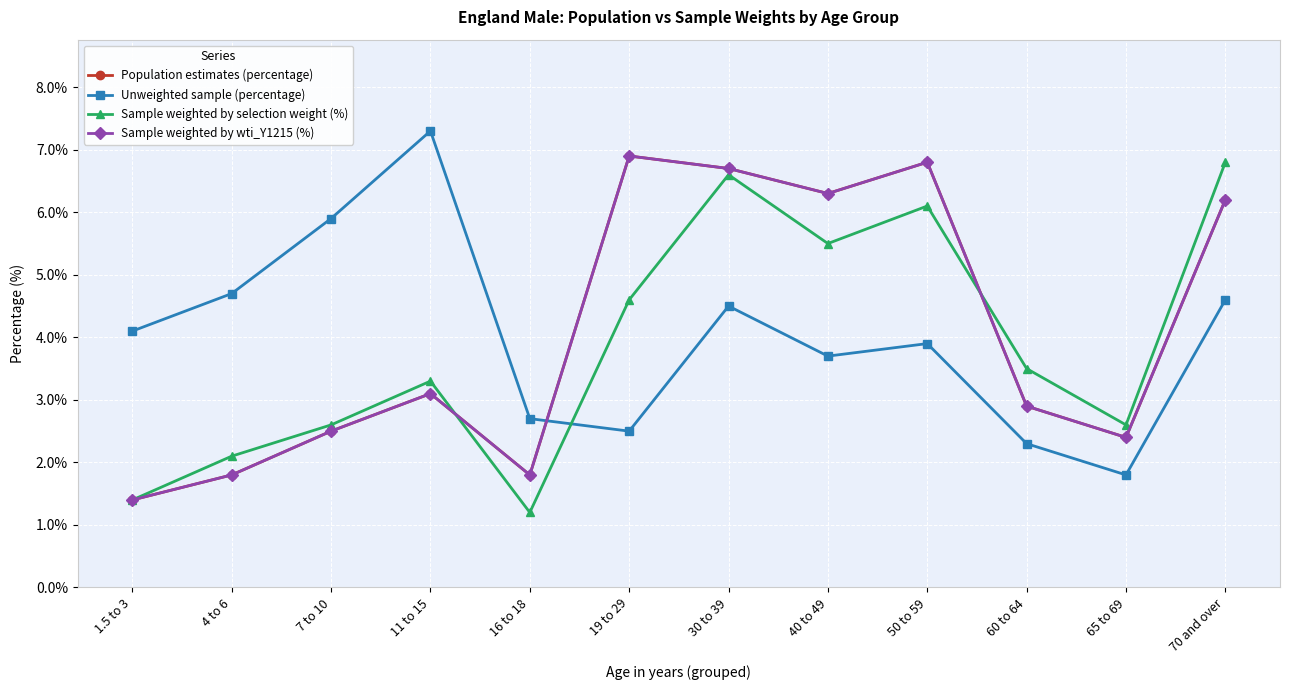

Reading right to left, transcribe all the data shown in this chart.

Population estimates (percentage): 70 and over=6.2	65 to 69=2.4	60 to 64=2.9	50 to 59=6.8	40 to 49=6.3	30 to 39=6.7	19 to 29=6.9	16 to 18=1.8	11 to 15=3.1	7 to 10=2.5	4 to 6=1.8	1.5 to 3=1.4
Unweighted sample (percentage): 70 and over=4.6	65 to 69=1.8	60 to 64=2.3	50 to 59=3.9	40 to 49=3.7	30 to 39=4.5	19 to 29=2.5	16 to 18=2.7	11 to 15=7.3	7 to 10=5.9	4 to 6=4.7	1.5 to 3=4.1
Sample weighted by selection weight (%): 70 and over=6.8	65 to 69=2.6	60 to 64=3.5	50 to 59=6.1	40 to 49=5.5	30 to 39=6.6	19 to 29=4.6	16 to 18=1.2	11 to 15=3.3	7 to 10=2.6	4 to 6=2.1	1.5 to 3=1.4
Sample weighted by wti_Y1215 (%): 70 and over=6.2	65 to 69=2.4	60 to 64=2.9	50 to 59=6.8	40 to 49=6.3	30 to 39=6.7	19 to 29=6.9	16 to 18=1.8	11 to 15=3.1	7 to 10=2.5	4 to 6=1.8	1.5 to 3=1.4